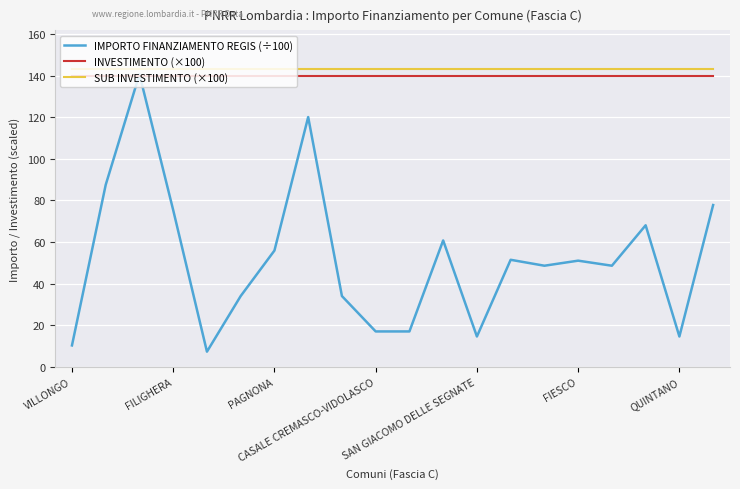

What is the sum of all SUB INVESTIMENTO (×100) values?

2860.0